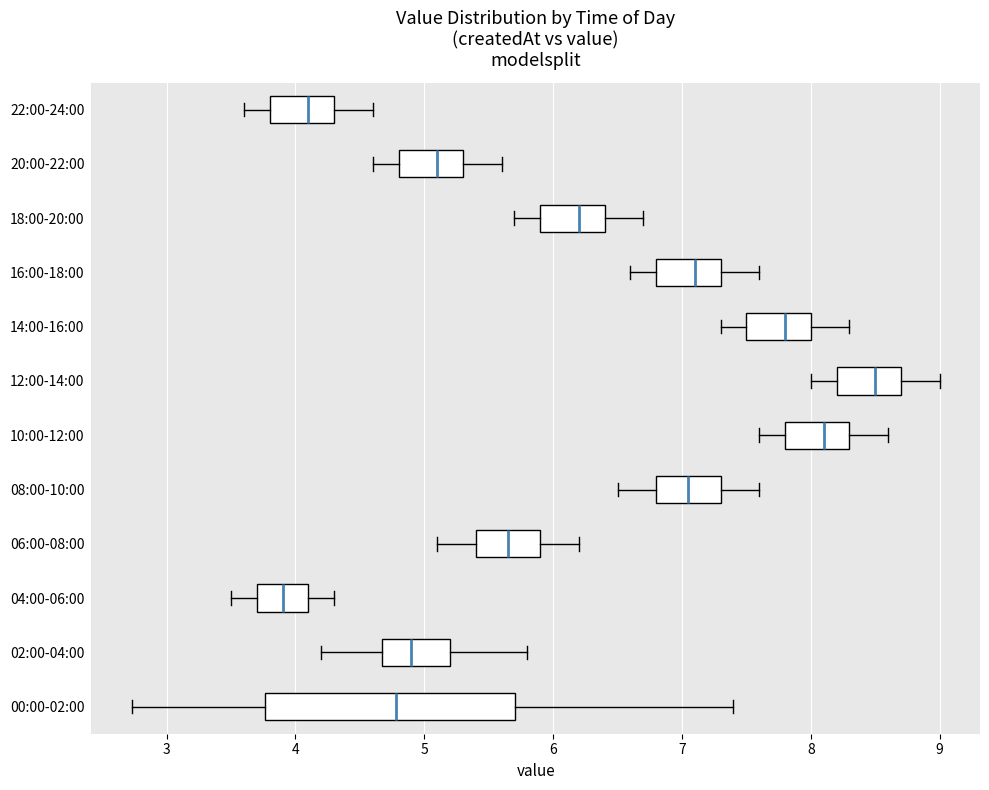

Which box's median line is the furthest to the right?

12:00-14:00